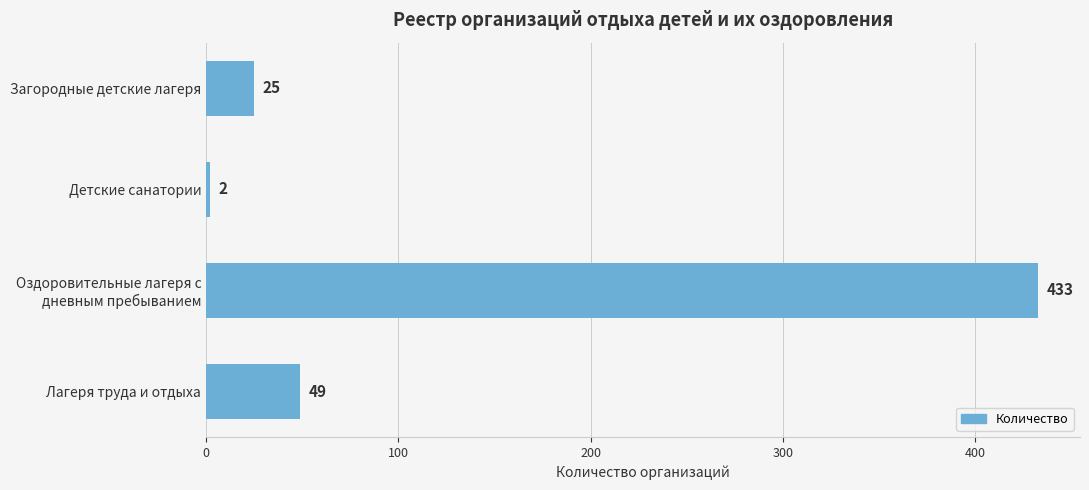

Which label corresponds to the largest value in the chart?

Оздоровительные лагеря с
дневным пребыванием